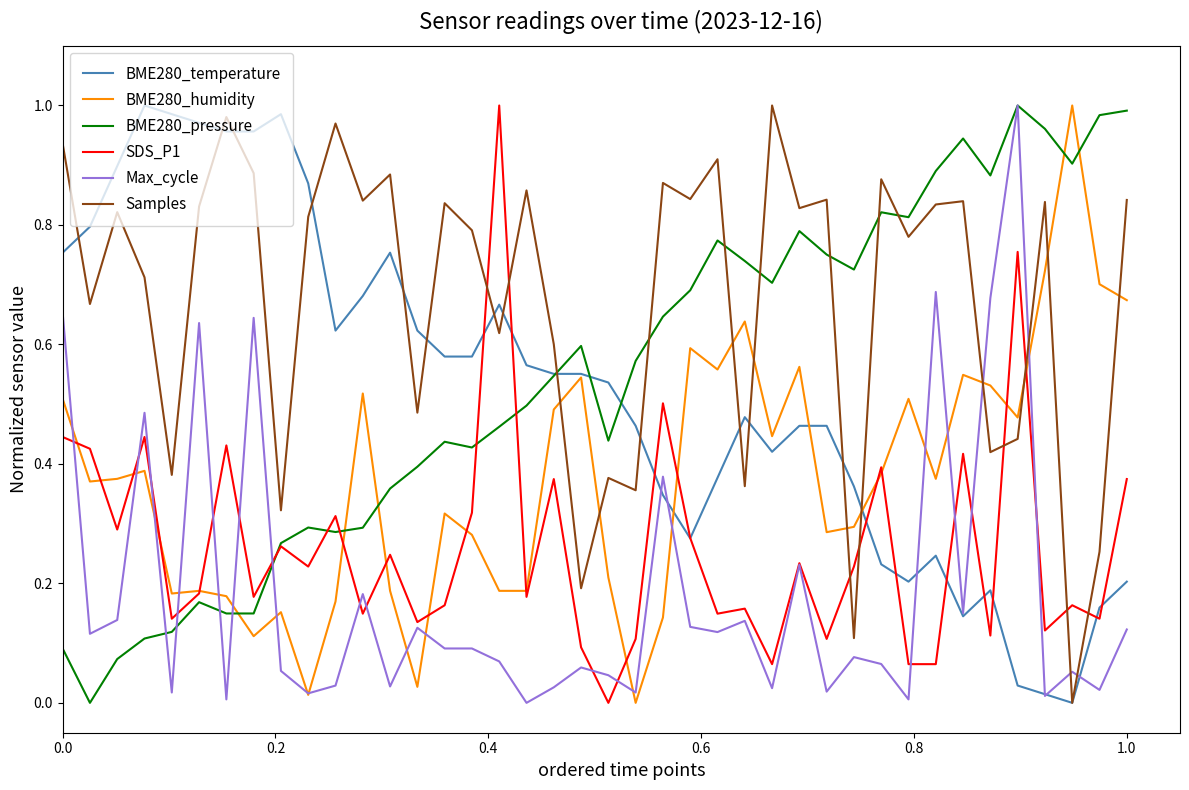

True or false: Max_cycle and SDS_P1 intersect in this chart.

True